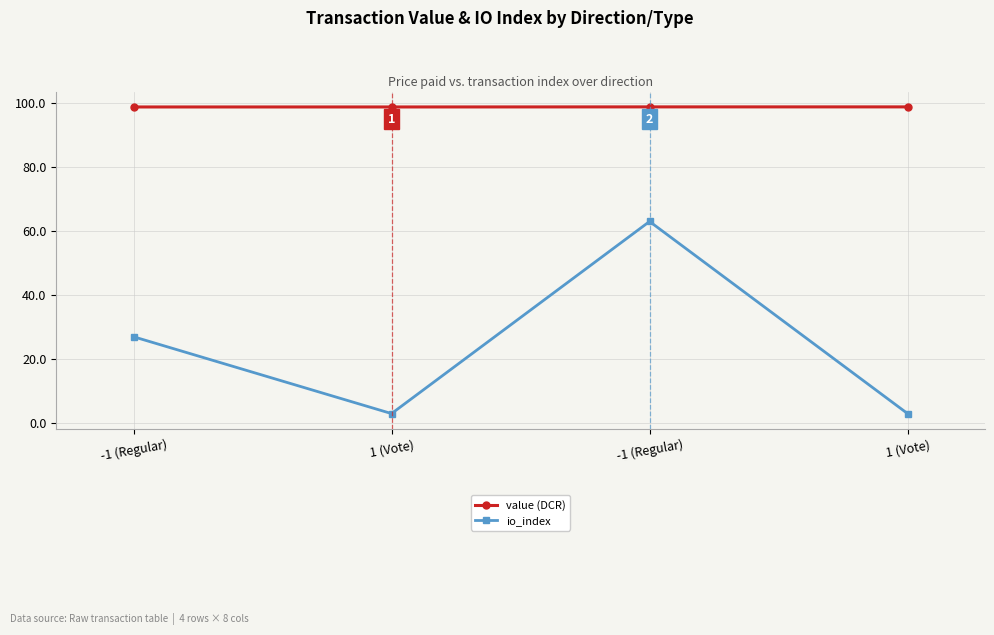

How many io_index values are between 3 and 63?

4